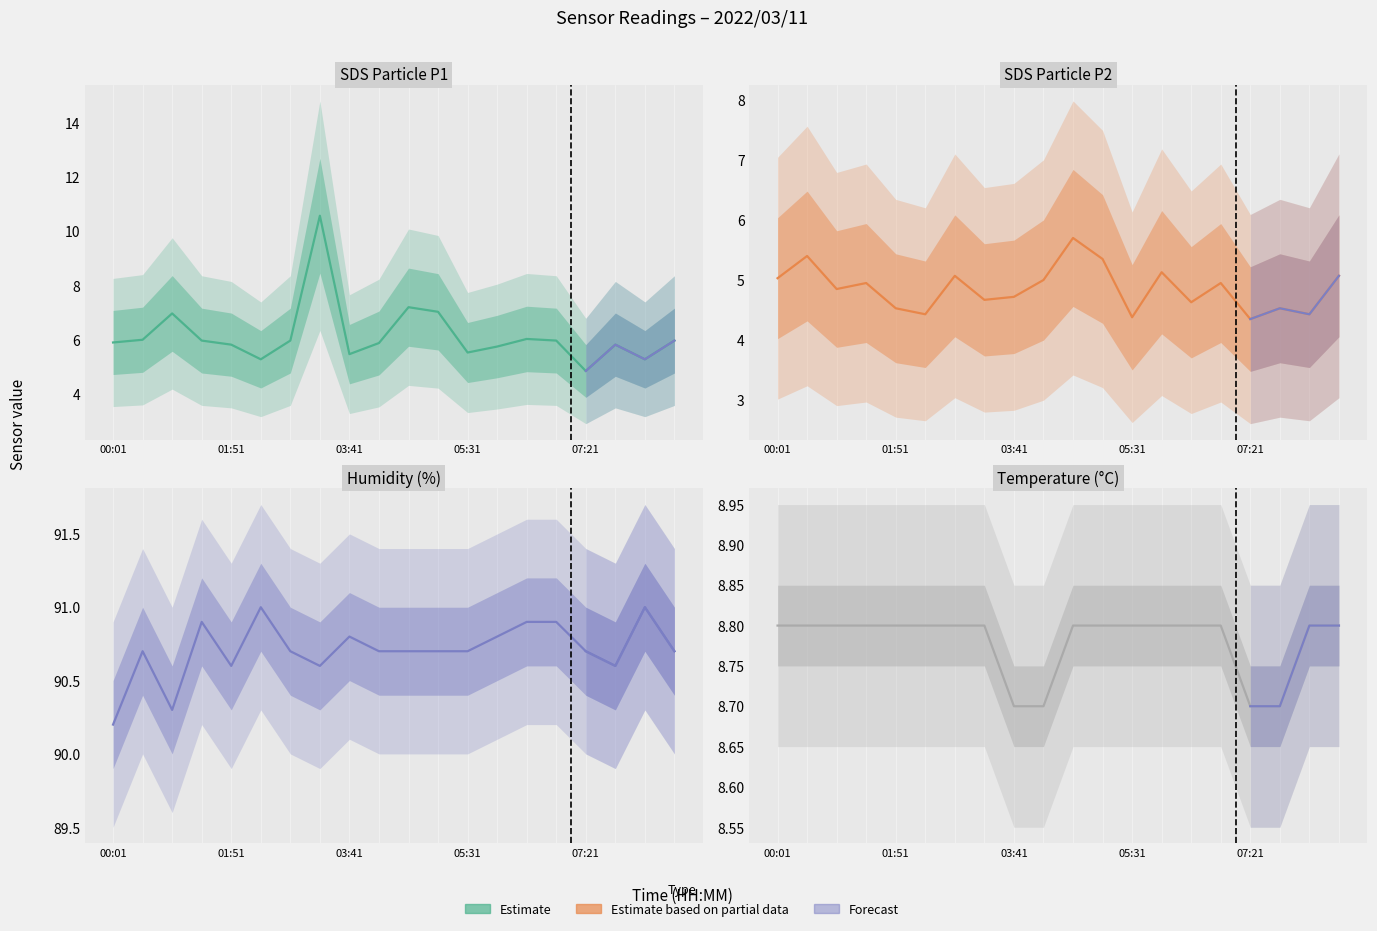

True or false: SDS Particle P1 and SDS Particle P2 cross at least once.

False